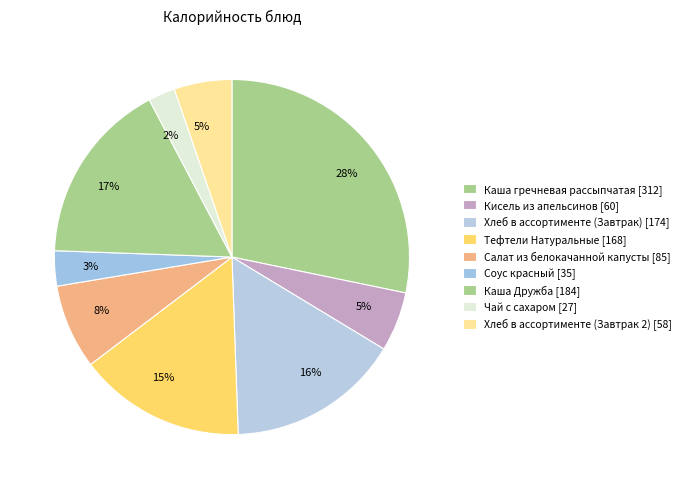

True or false: Каша Дружба accounts for 17% of the total.

True